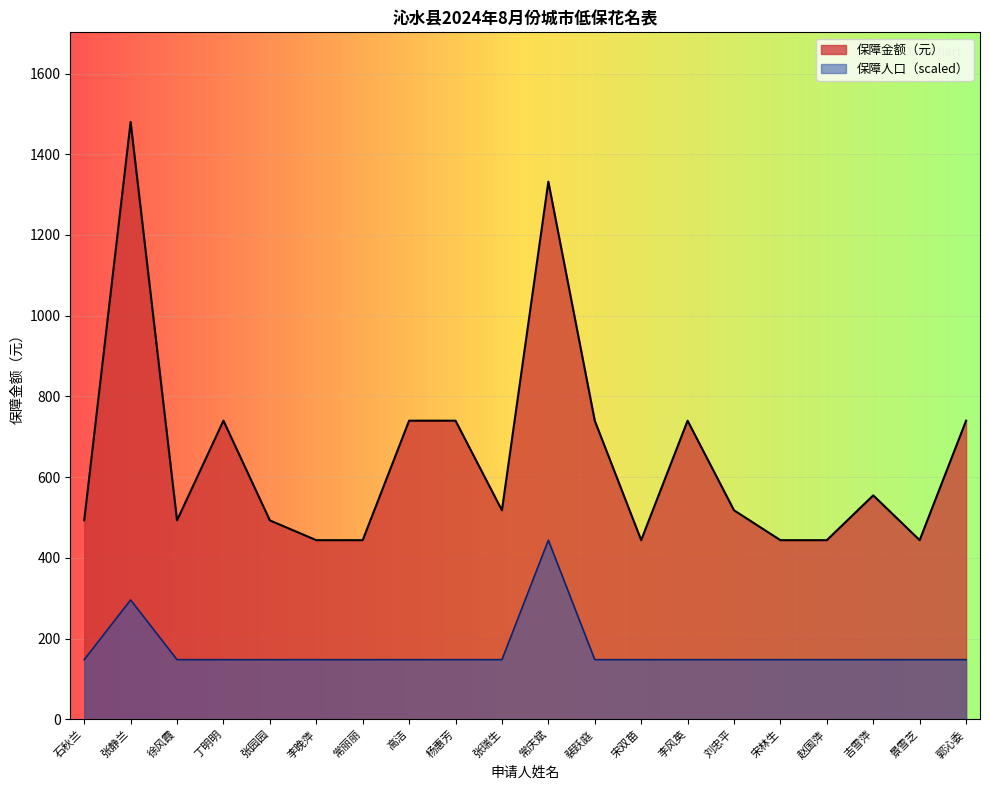

What is the spread (max minus min) of values at 刘忠平?

370